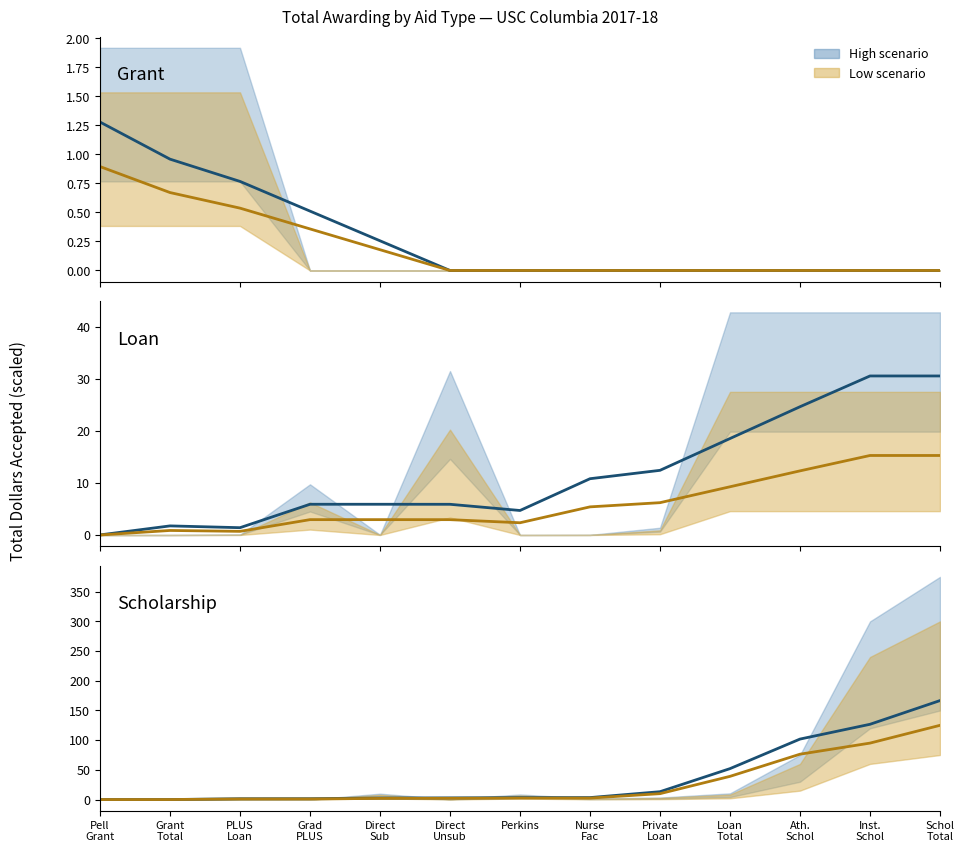

Reading left to right, list all the values displayed in this chart.

Grant (high scenario): 1.3	1.0	0.8	0.5	0.3	0.0	0.0	0.0	0.0	0.0	0.0	0.0	0.0
Grant (low scenario): 0.9	0.7	0.5	0.4	0.2	0.0	0.0	0.0	0.0	0.0	0.0	0.0	0.0
Loan (high scenario): 0.0	1.8	1.4	5.9	5.9	5.9	4.7	10.8	12.4	18.5	24.6	30.5	30.5
Loan (low scenario): 0.0	0.9	0.7	3.0	3.0	2.9	2.4	5.4	6.2	9.3	12.3	15.3	15.3
Scholarship (high scenario): 0.0	0.0	1.3	1.4	2.5	2.8	3.2	3.3	13.2	52.1	101.8	126.7	166.7
Scholarship (low scenario): 0.0	0.0	1.0	1.0	1.9	2.1	2.4	2.5	9.9	39.1	76.4	95.1	125.0